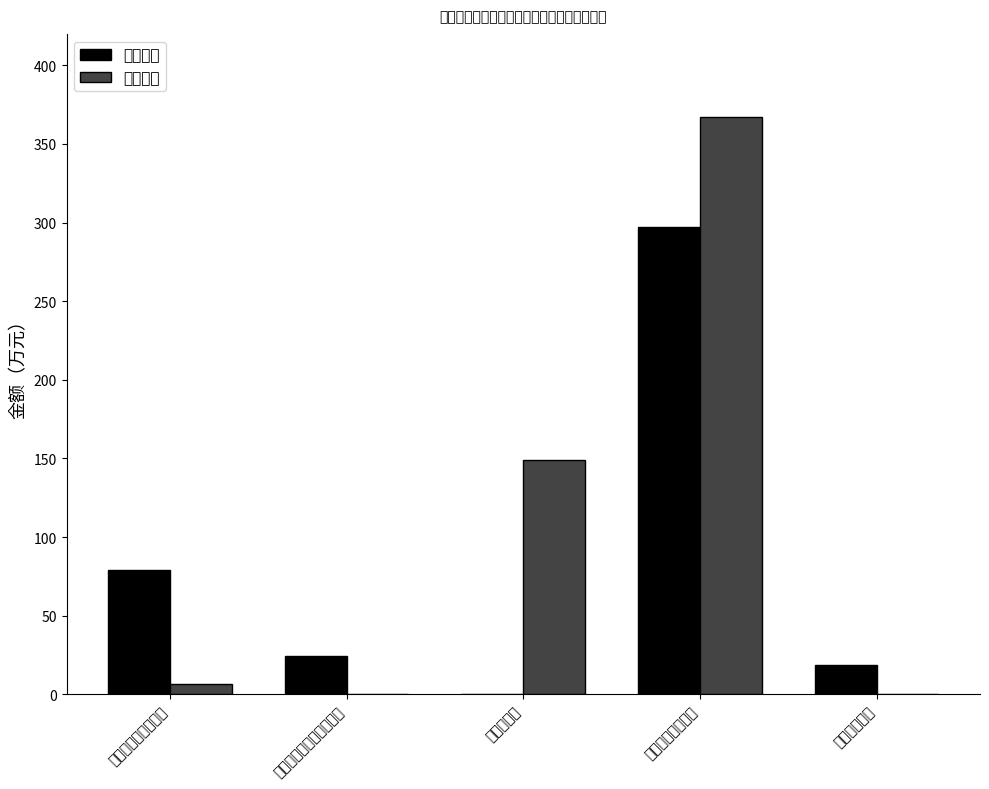

Which series changed the most between 医疗卫生与计划生育支出 and 住房保障支出?

基本支出